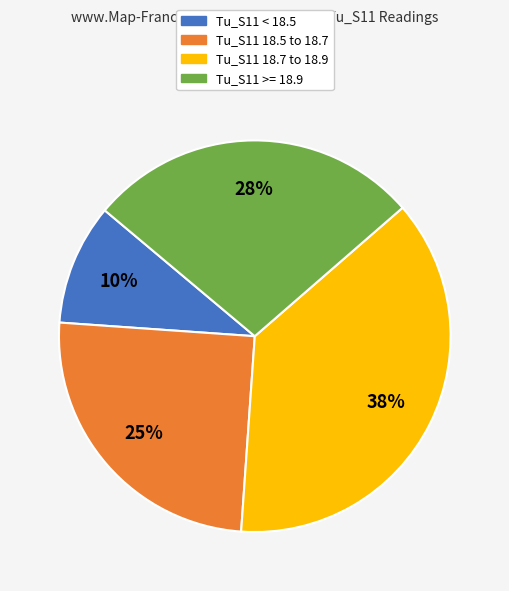

Is there a majority slice in this chart?

No